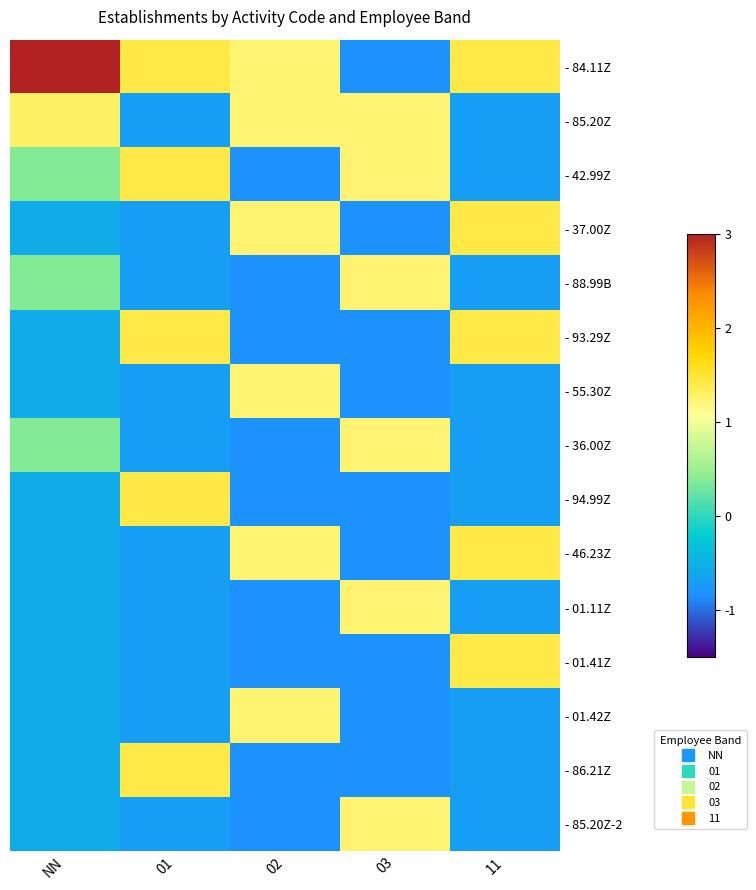

Which series changed the most between 01 and 03?

- 84.11Z